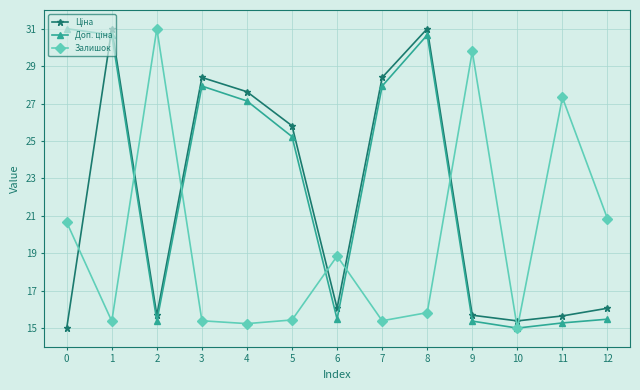

Is it true that Залишок equals 6.1 at 1?

False